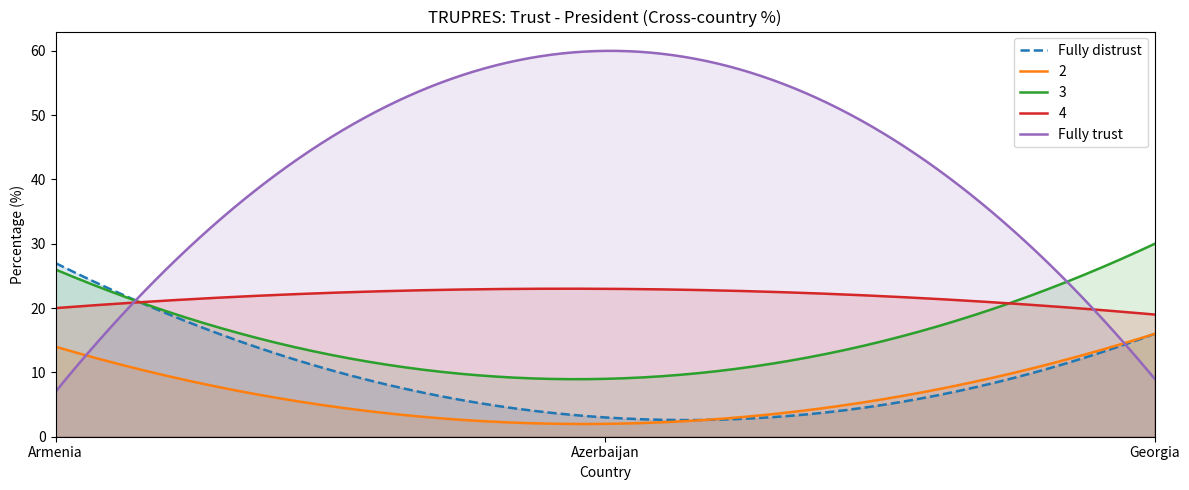

At which label does 2 first exceed 14?

Georgia